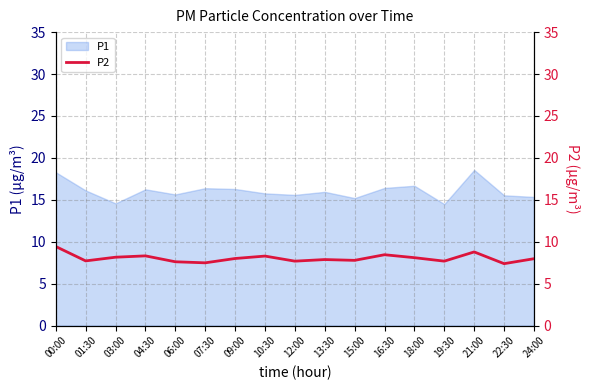

The P1 series shows 24.1 at 13:30. True or false?

False